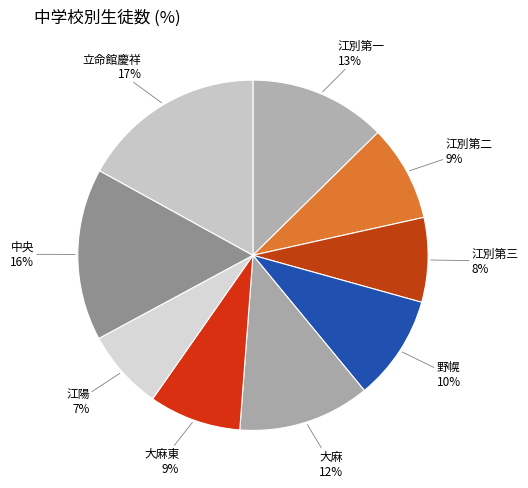

Which has a higher value, 大麻 or 中央?

中央